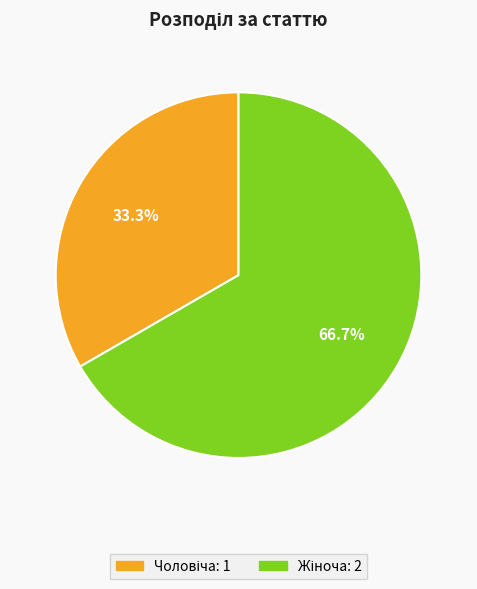

Is there a majority slice in this chart?

Yes